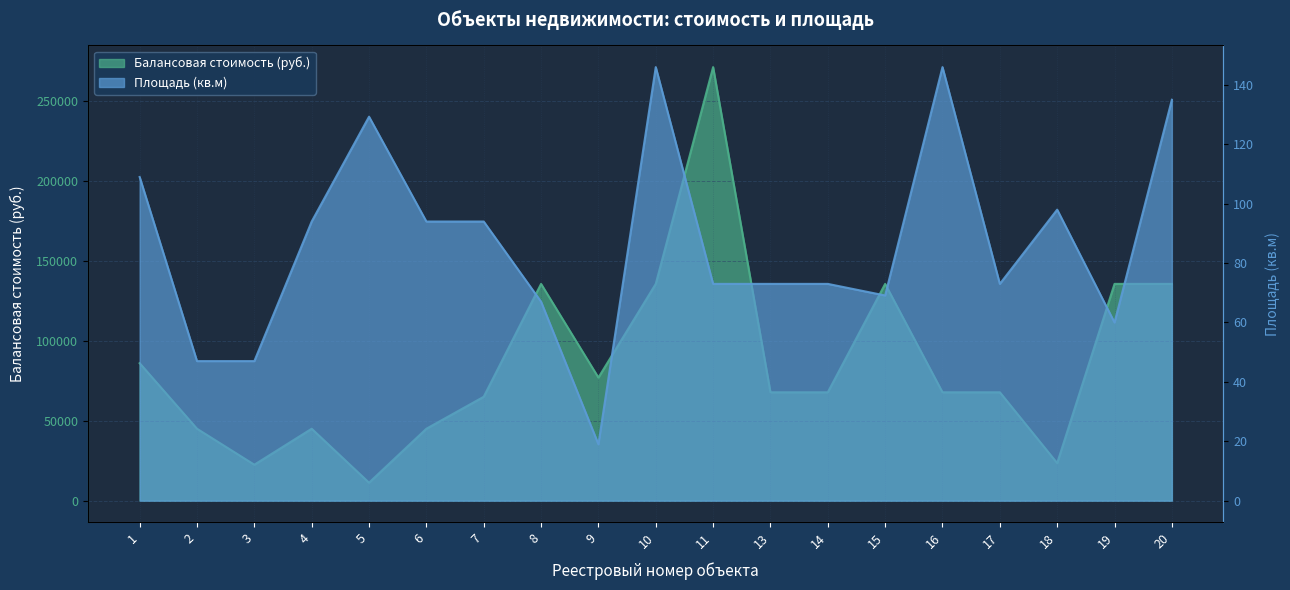

List the series in order of their overall mean, highest first.

Балансовая стоимость (руб.), Площадь (кв.м)